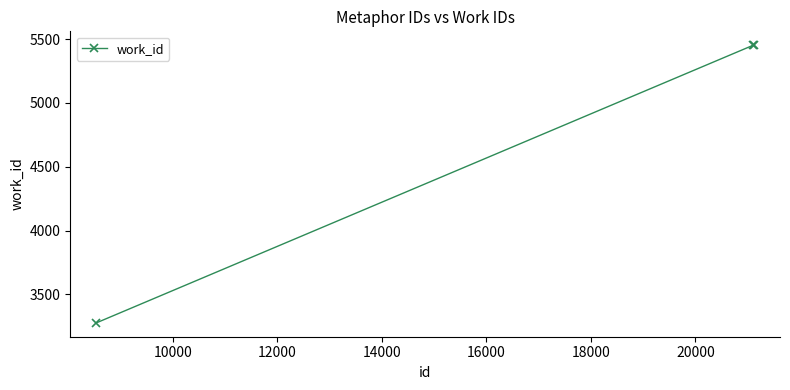

What is the maximum value shown in the chart?

5452